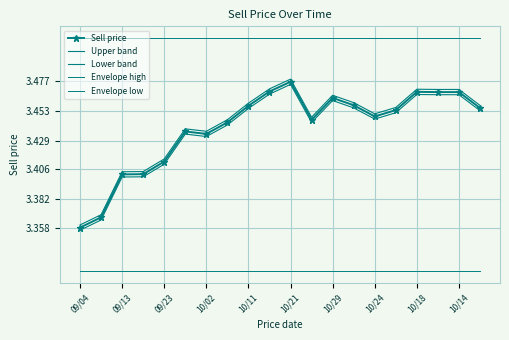

What is the maximum value shown in the chart?

3.5